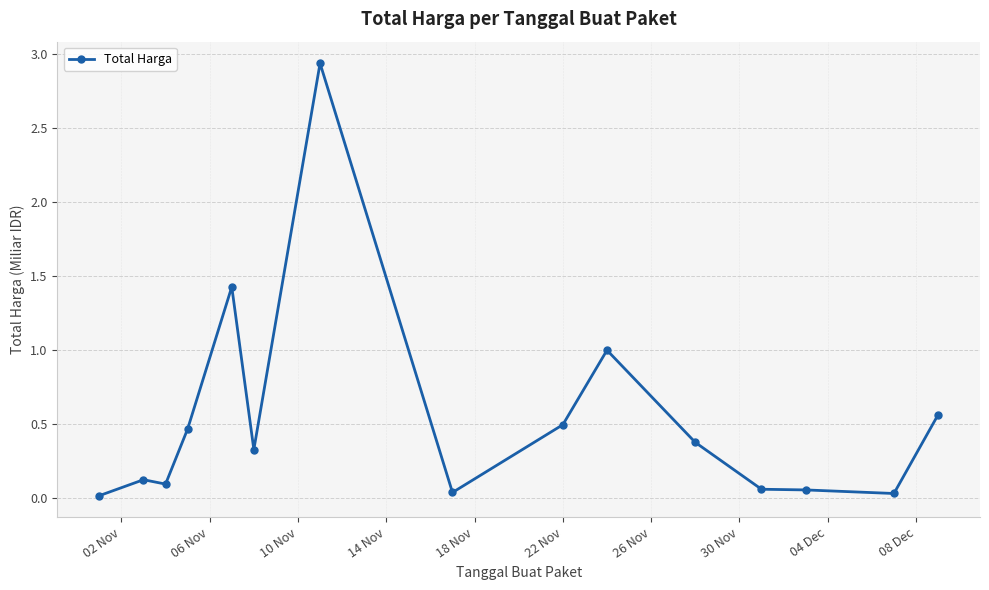

What is the value of the 11th point from the left?

0.4